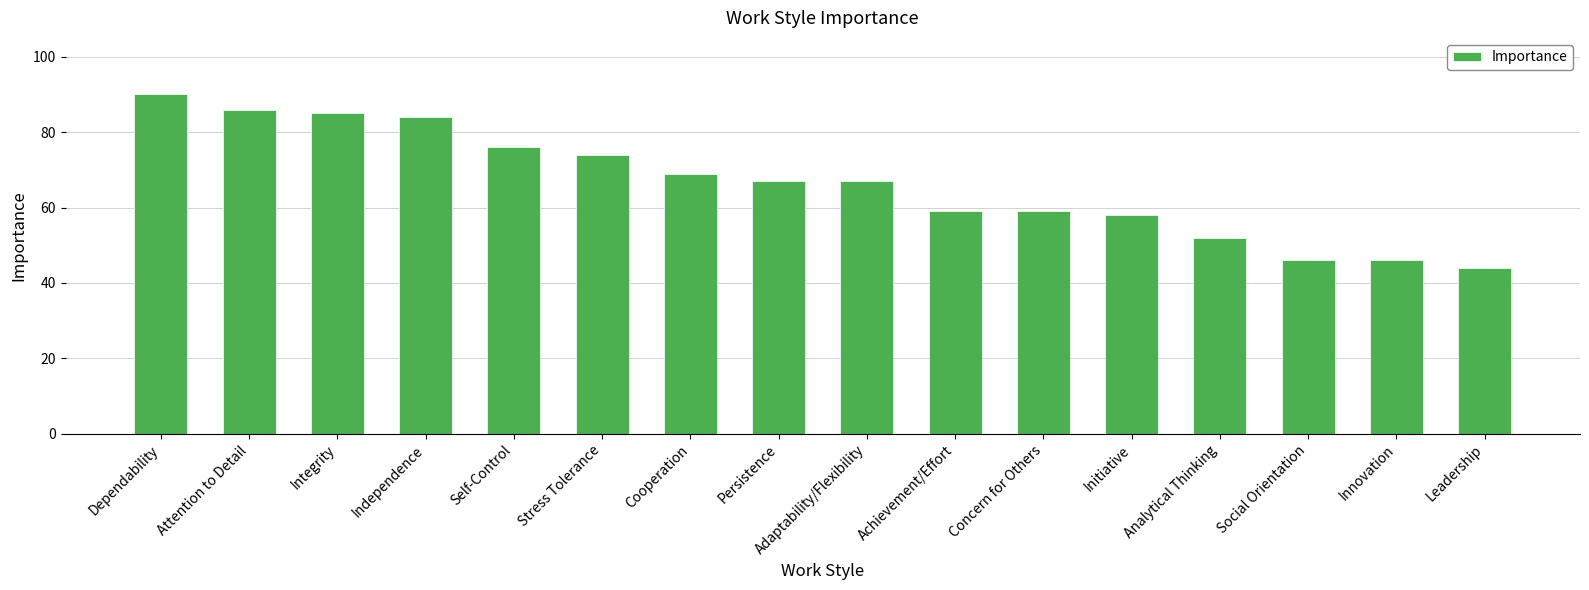

Where does the data first go above 67?

Dependability